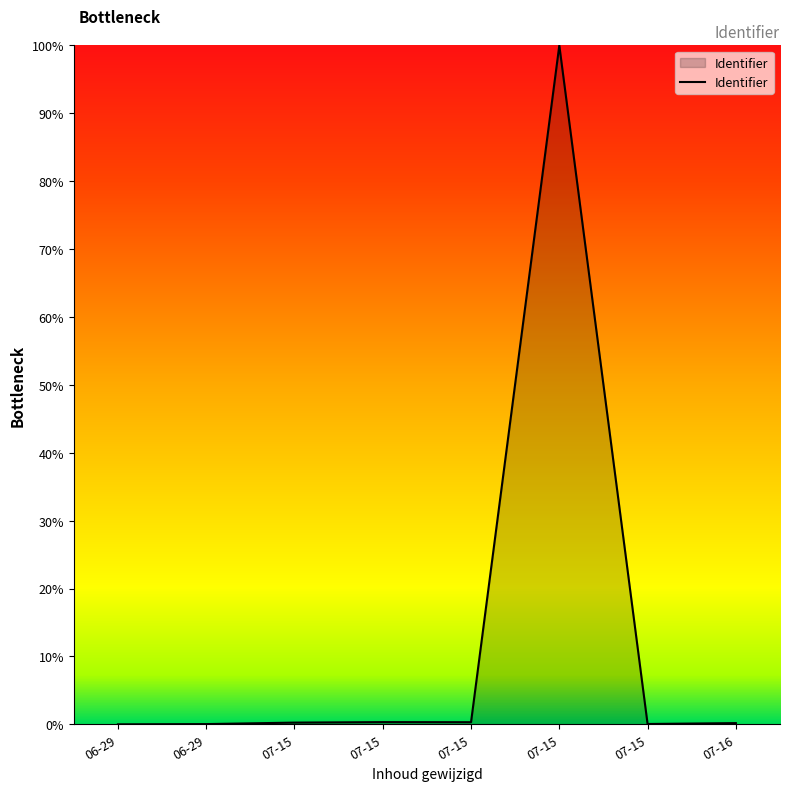

Does the chart have visible grid lines?

No